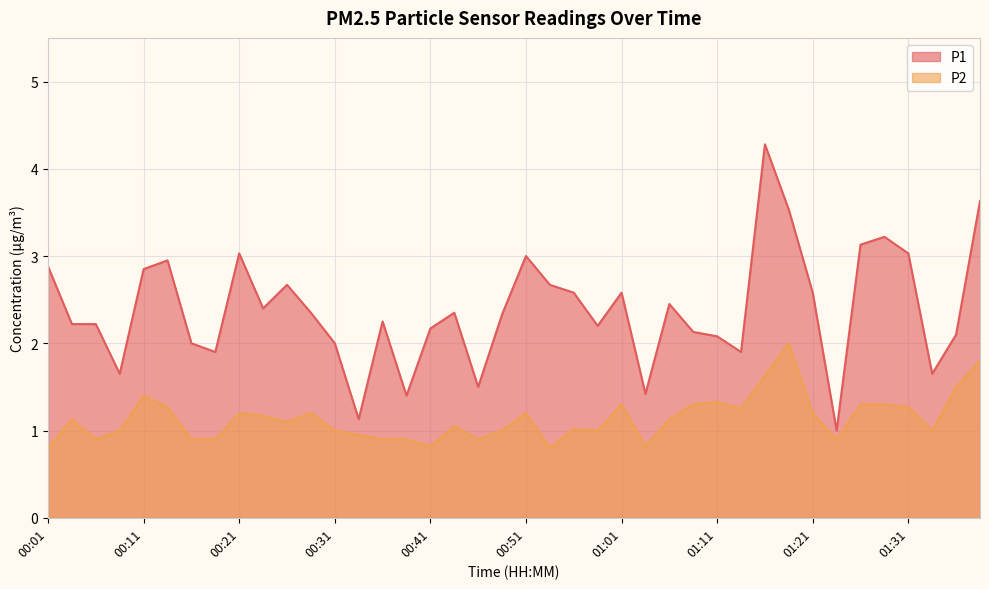

What is the difference between the maximum and minimum values in the P2 series?

1.2